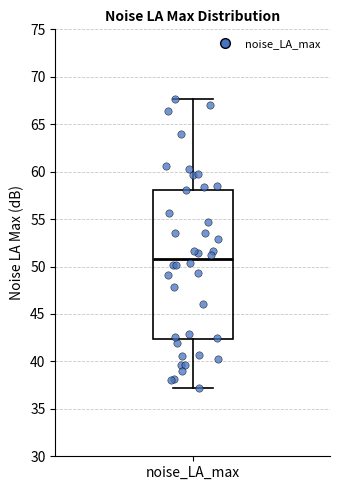

Transcribe this box plot: give where the median line is, the range the box spans, and where the two whiskers end, as read against the y-axis. The values are not printed on the chart, so give them approximately, as read against the axis.

median 51.0, box 42.5 to 58.0, whiskers 37.0 to 67.5